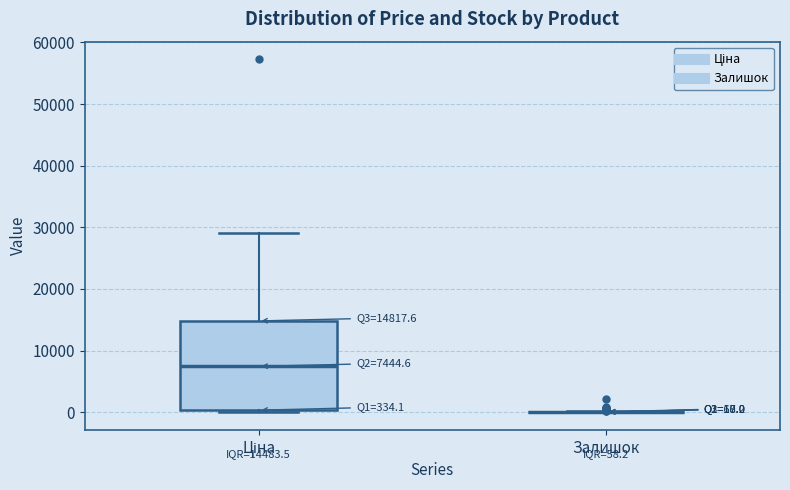

Which box is the tallest, from its lower edge to its upper edge?

Ціна